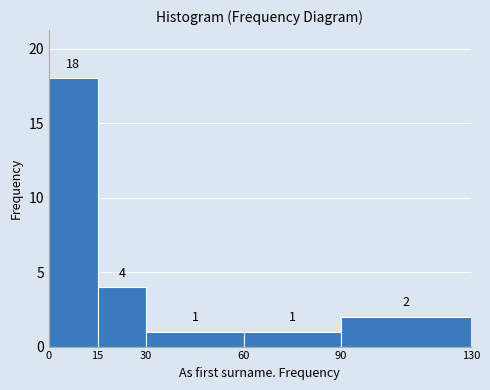

Reading left to right, transcribe this chart: for each bar, give the range it covers on the x-axis and its height.

0 to 15: 18
15 to 30: 4
30 to 60: 1
60 to 90: 1
90 to 130: 2